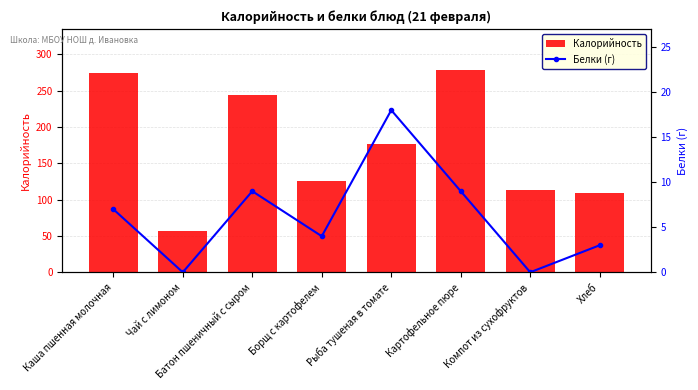

Reading right to left, what are all the values shown in this chart?

Калорийность: 109	113	279	177	126	244	57	274
Белки (г): 3	0	9	18	4	9	0	7